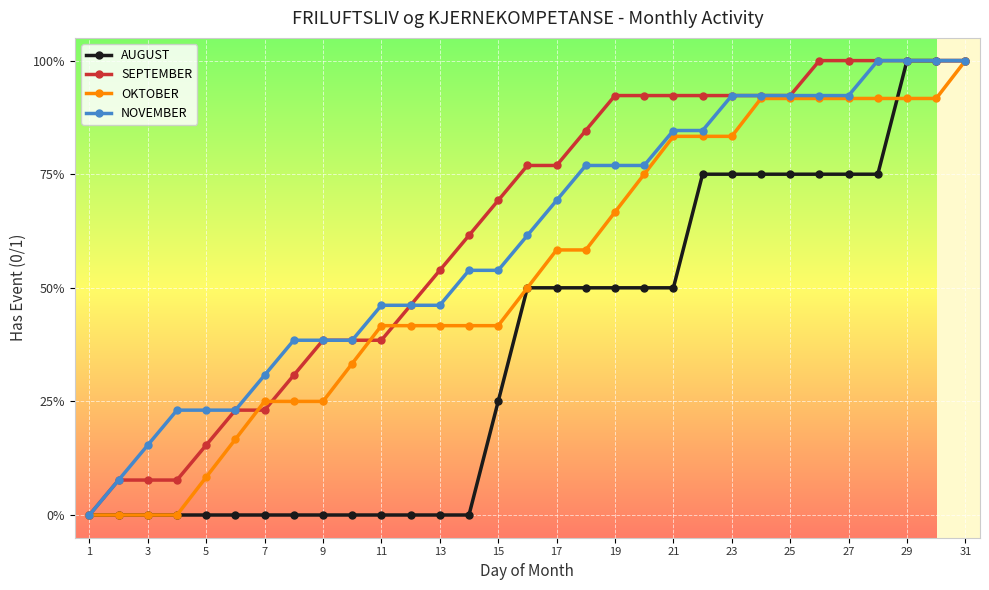

True or false: SEPTEMBER and OKTOBER intersect in this chart.

True